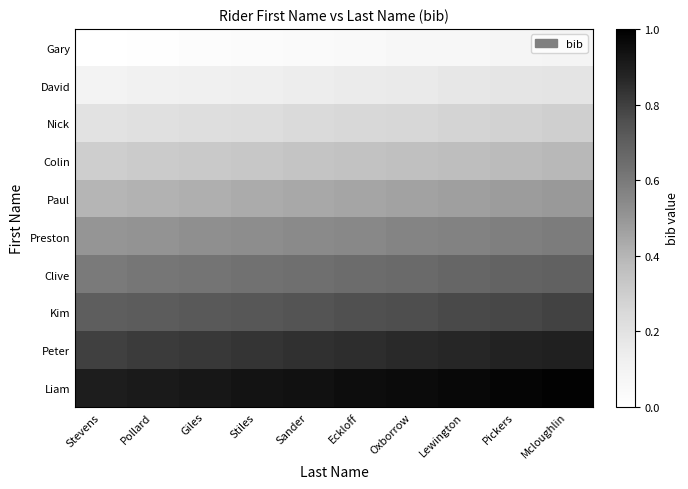

At which category does the chart reach its minimum across all series?

Stevens